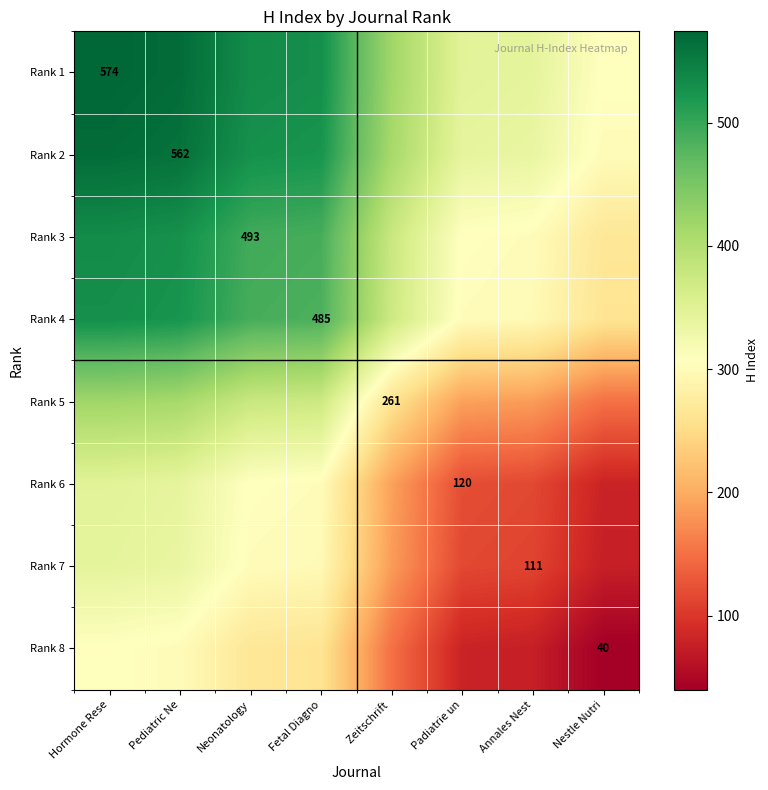

The Rank 6 series shows 196.6 at Padiatrie un. True or false?

False